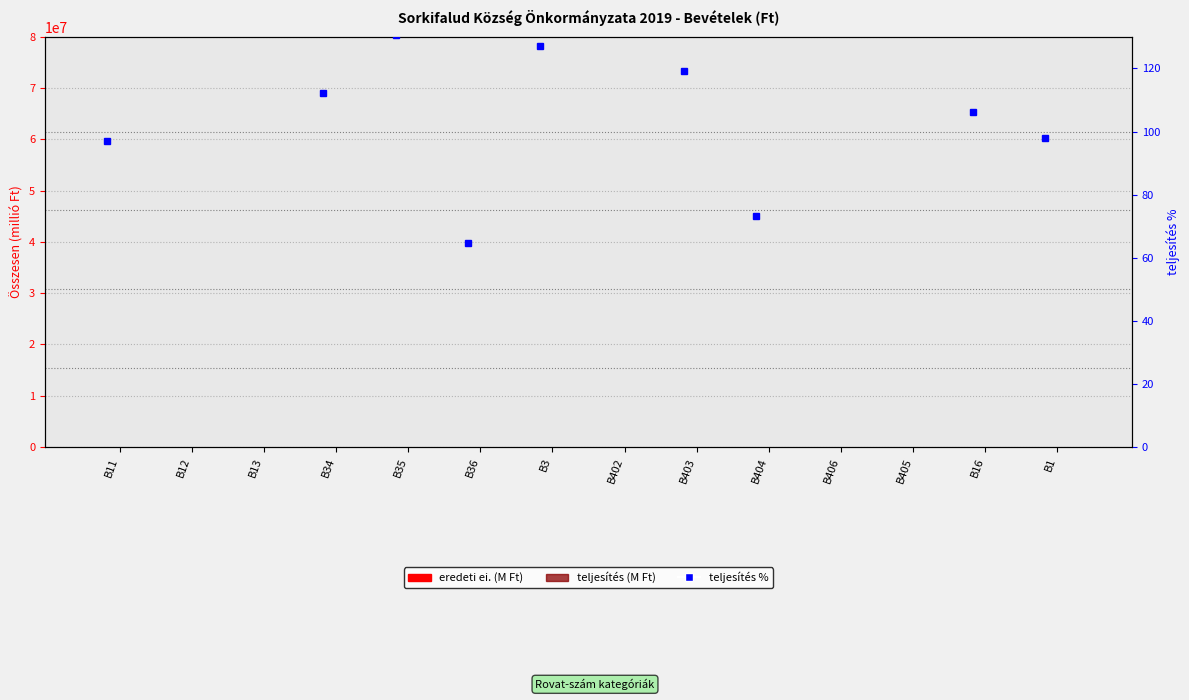

The value of eredeti ei. (ÖSSZESEN) at B405 is 0.0. True or false?

True